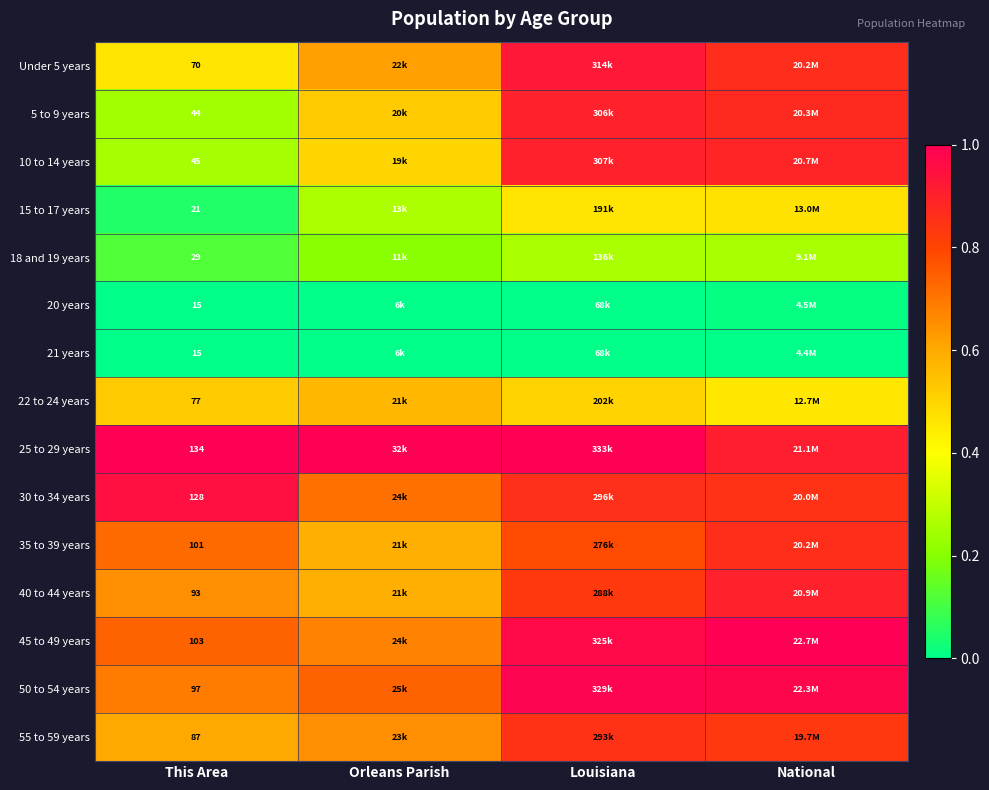

Count the number of data series in this chart.

15